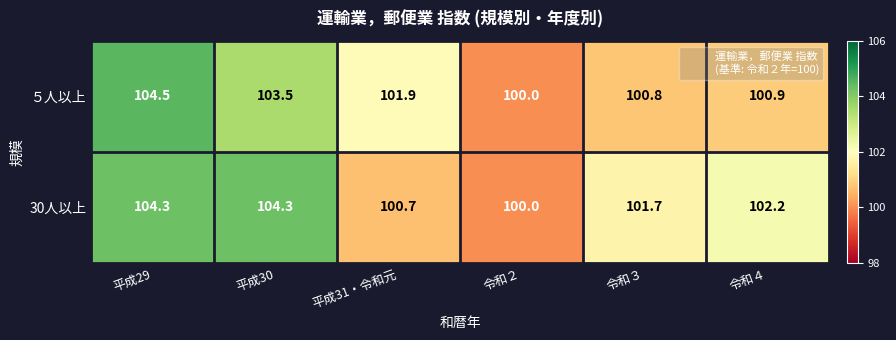

Reading left to right, extract all data points from this chart.

５人以上: 平成29=104.5	平成30=103.5	平成31・令和元=101.9	令和２=100.0	令和３=100.8	令和４=100.9
30人以上: 平成29=104.3	平成30=104.3	平成31・令和元=100.7	令和２=100.0	令和３=101.7	令和４=102.2